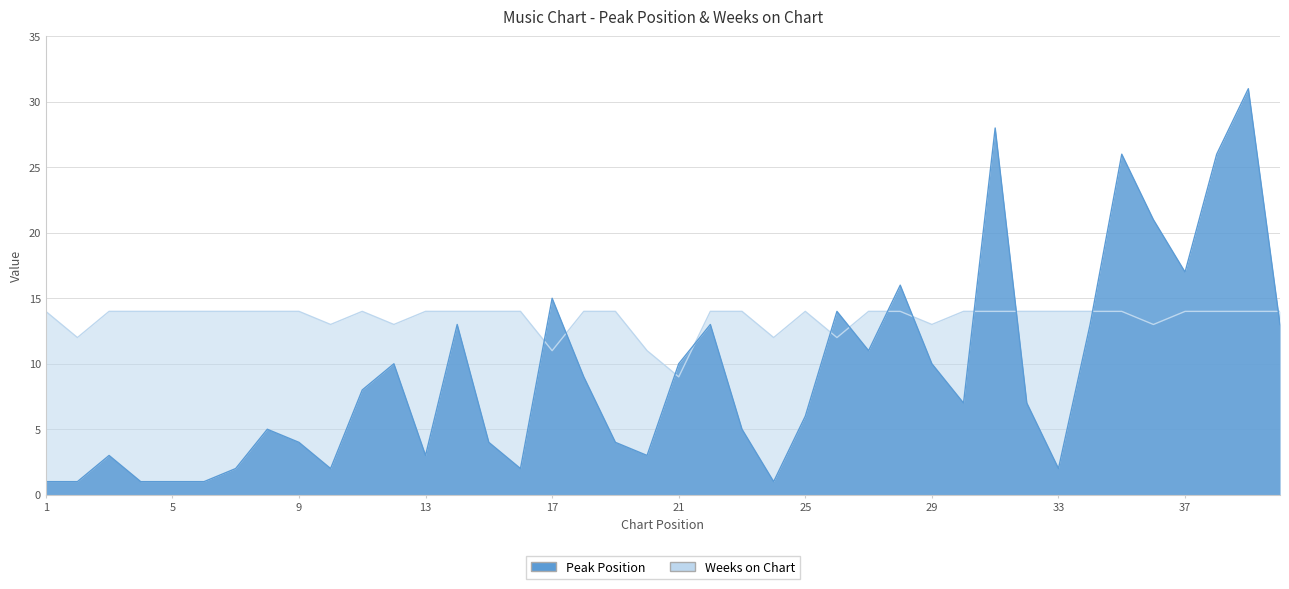

Is it true that Peak Position equals 4 at 19?

True